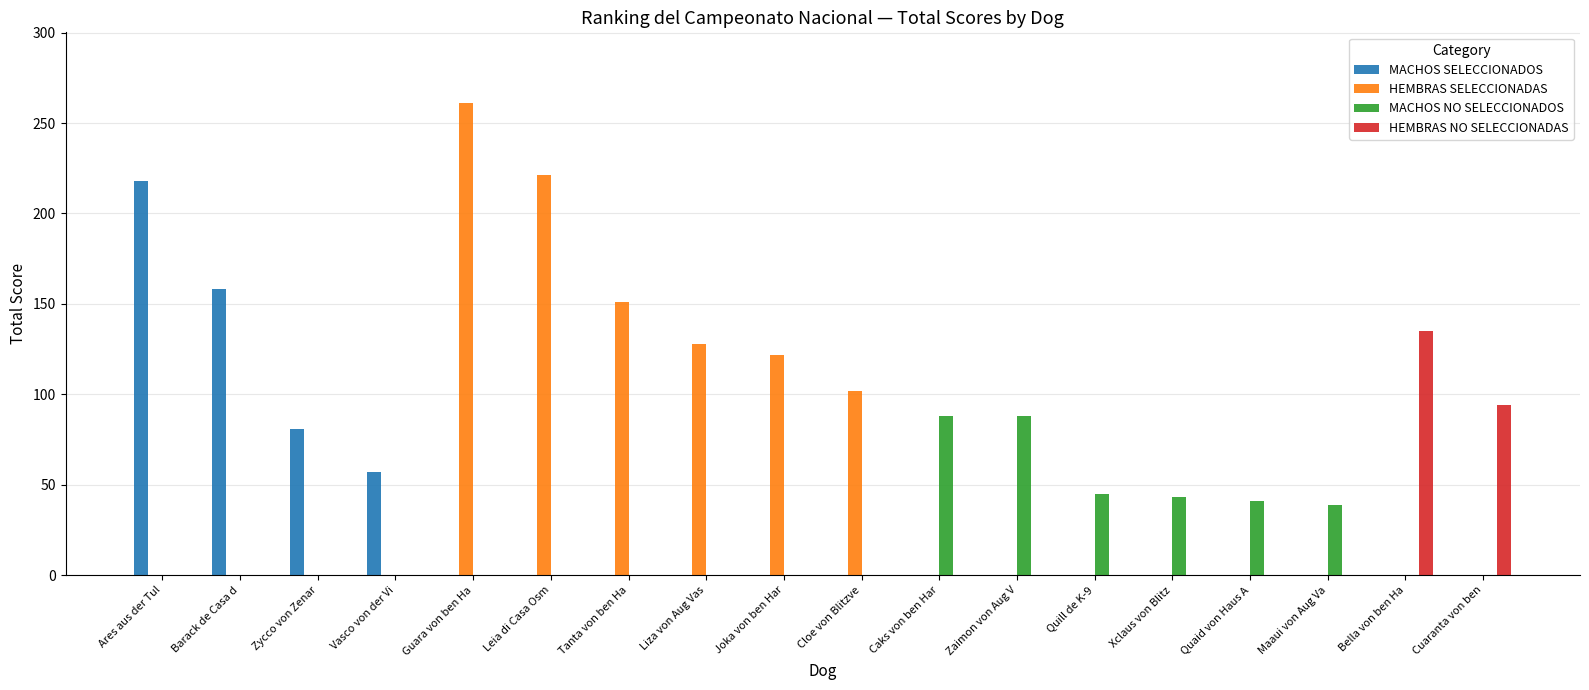

How many data points in HEMBRAS NO SELECCIONADAS are above 0?

2